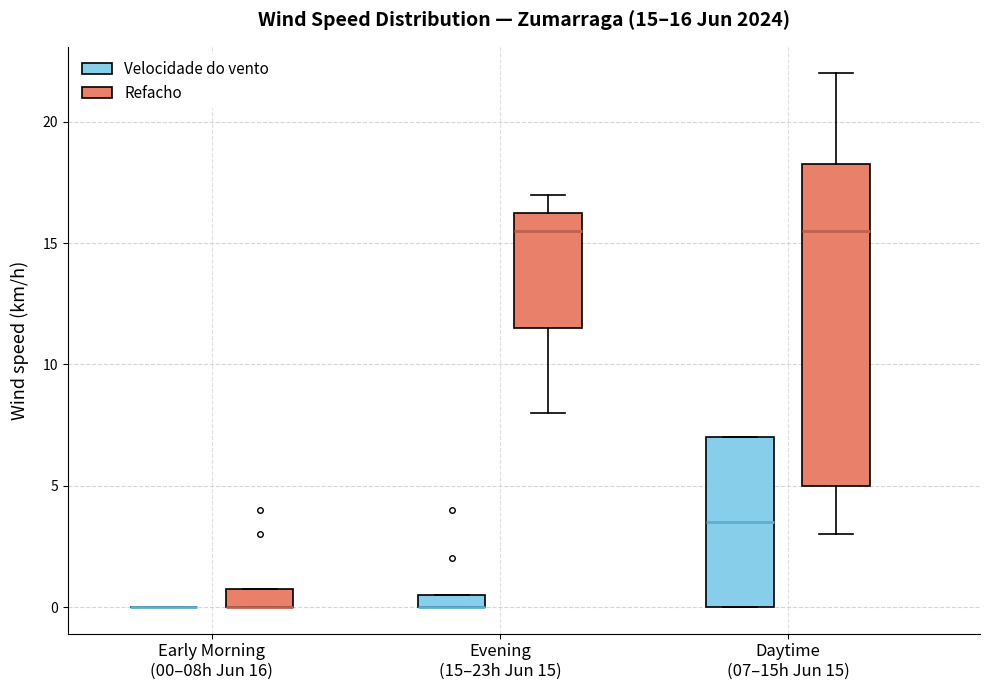

Comparing the boxes themselves (not the whiskers), which one is the tallest?

Daytime (07–15h Jun 15) (Refacho)